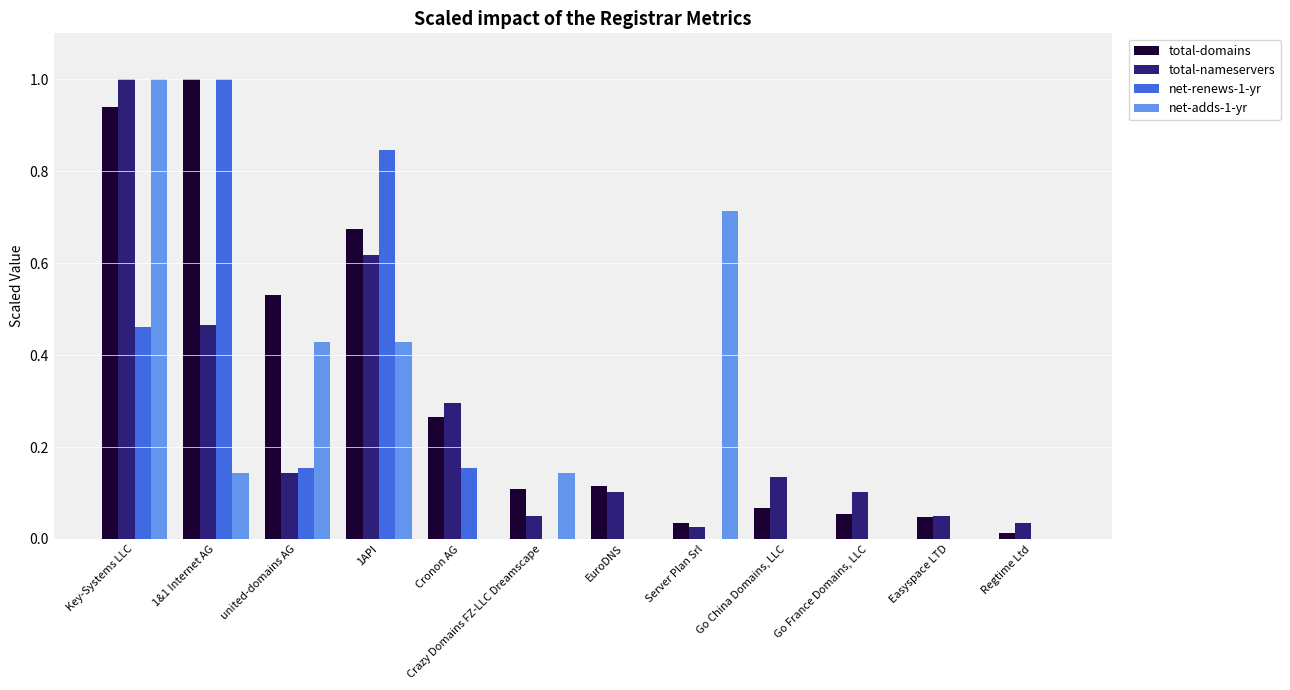

How many distinct data groups are displayed?

4